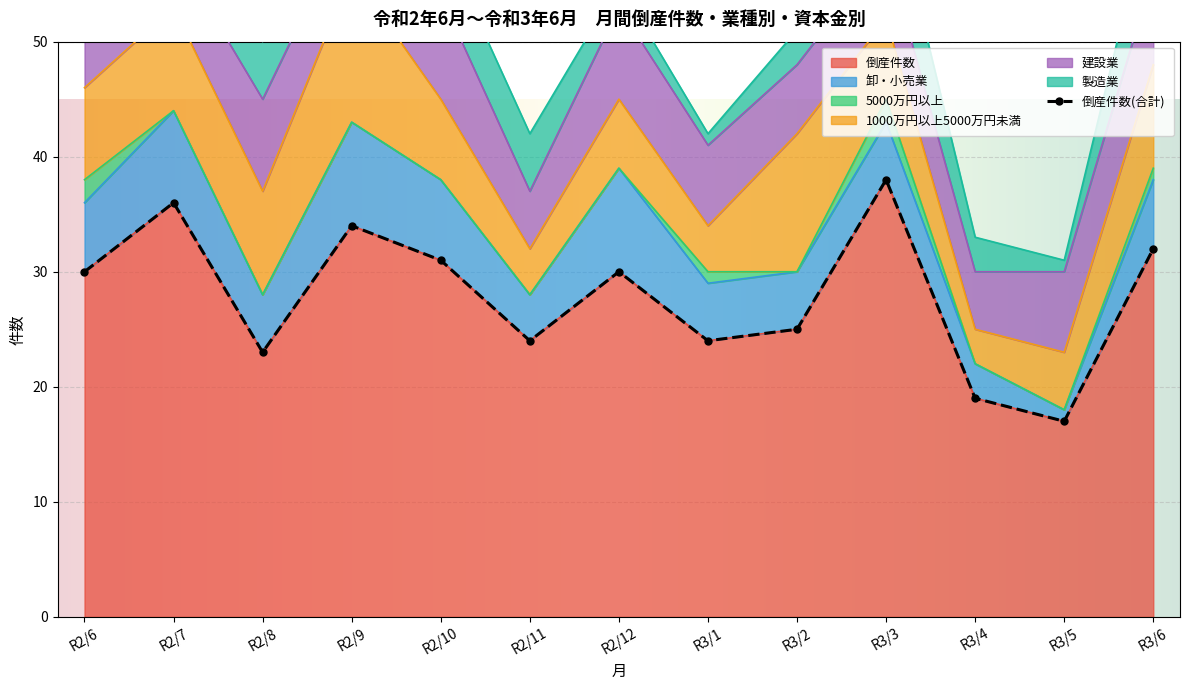

Which series has the widest spread of values?

倒産件数